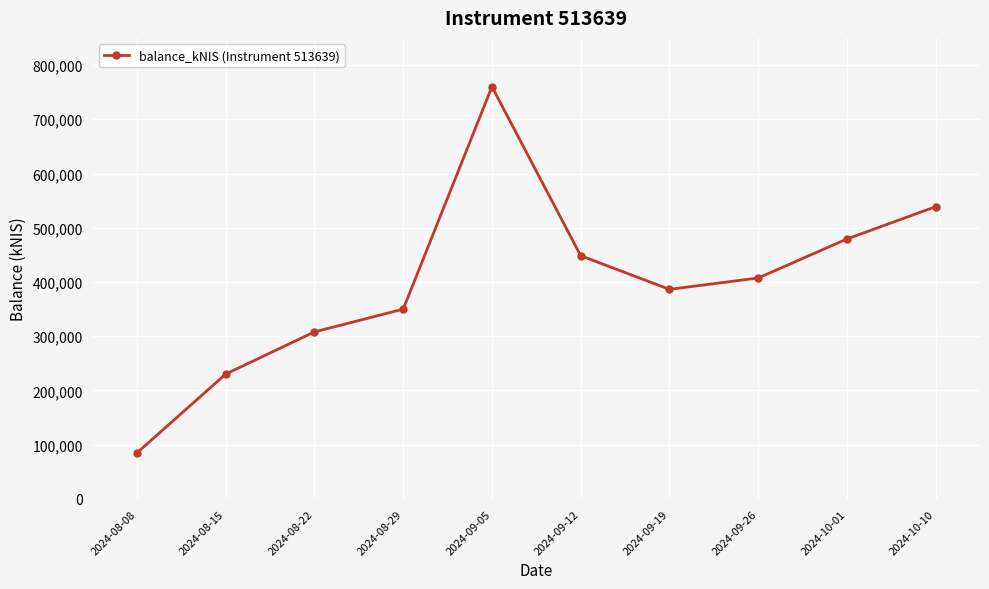

Rank the categories by value from highest to lowest.

2024-09-05, 2024-10-10, 2024-10-01, 2024-09-12, 2024-09-26, 2024-09-19, 2024-08-29, 2024-08-22, 2024-08-15, 2024-08-08